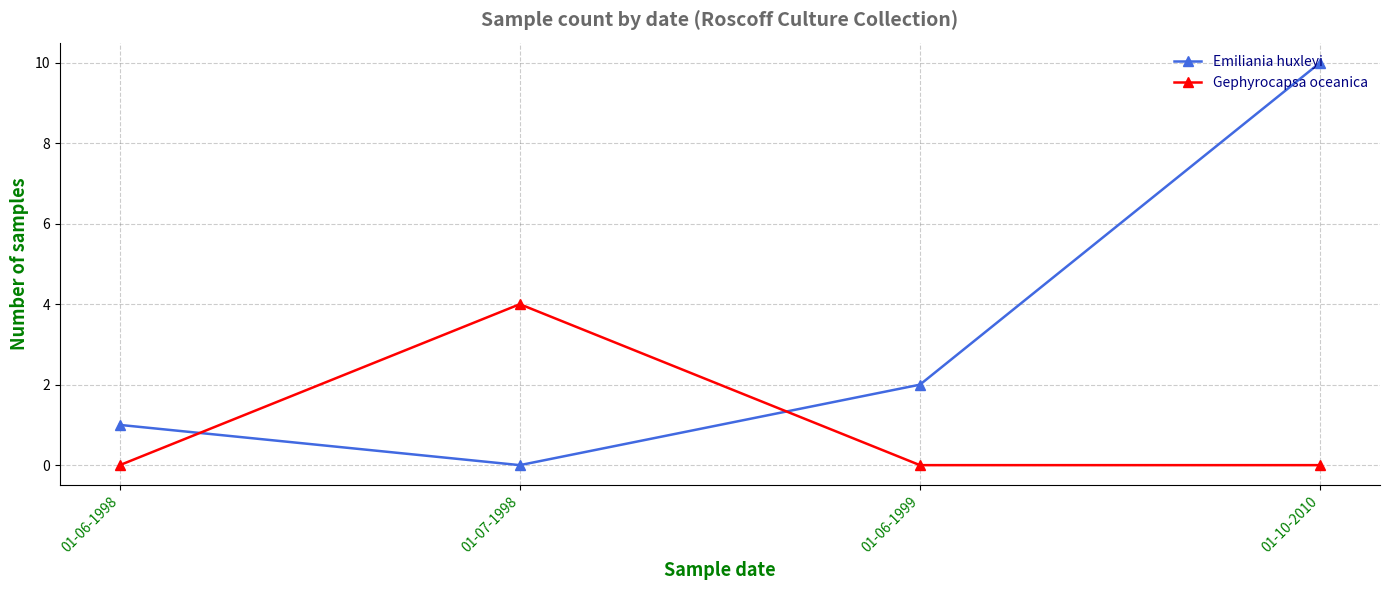

The Emiliania huxleyi series shows 1 at 01-06-1998. True or false?

True